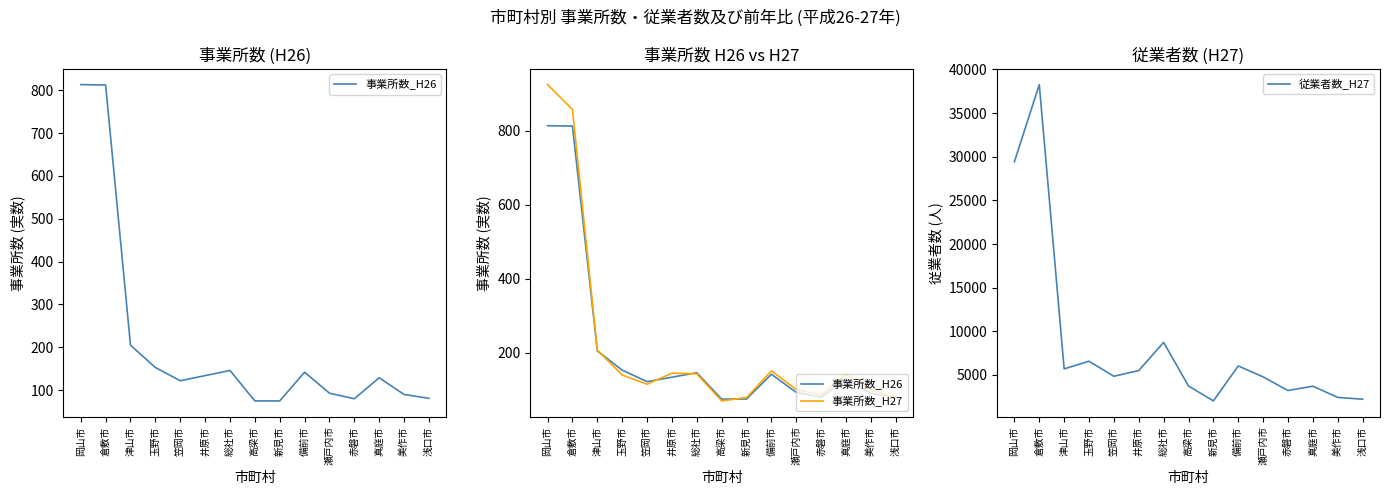

What are all the series names shown in the legend?

事業所数_H26, 事業所数_H27, 従業者数_H27